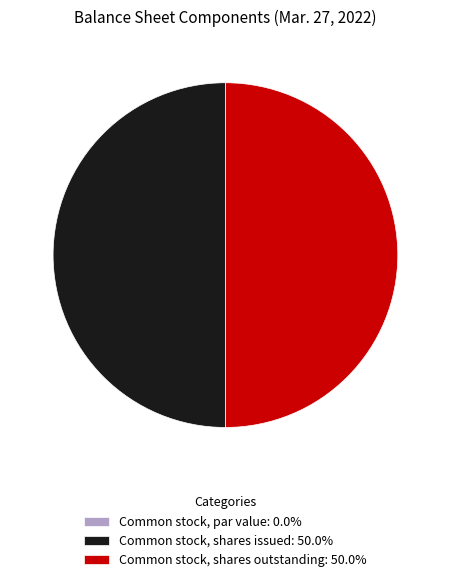

Which slice is the smallest?

Common stock, par value